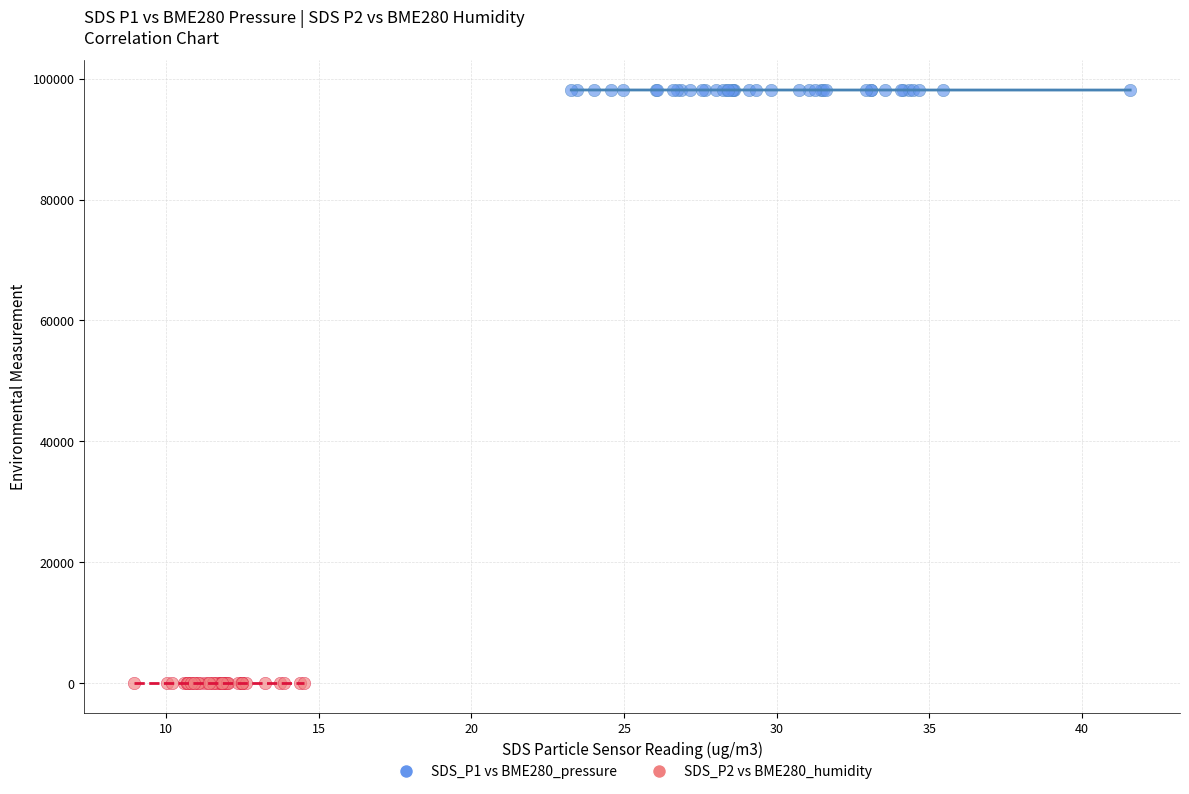

Which series contains the highest Y value?

SDS_P1 vs BME280_pressure